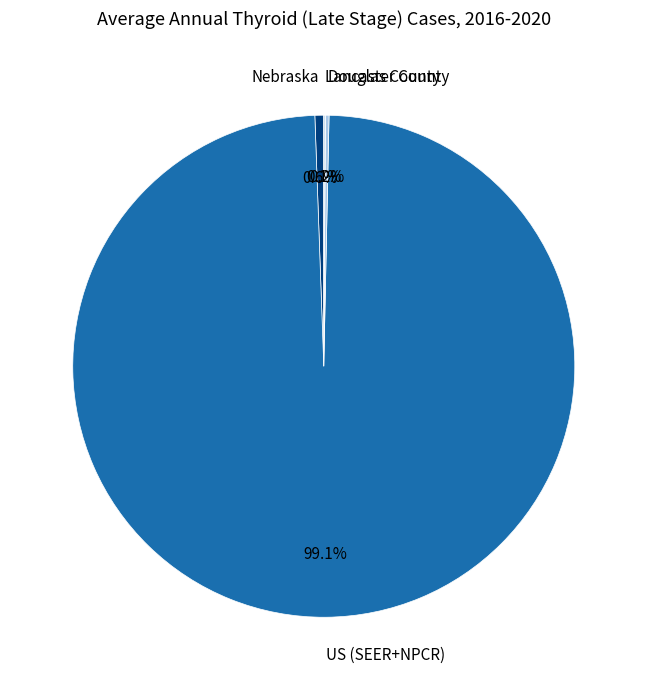

Does any single category account for the majority?

Yes